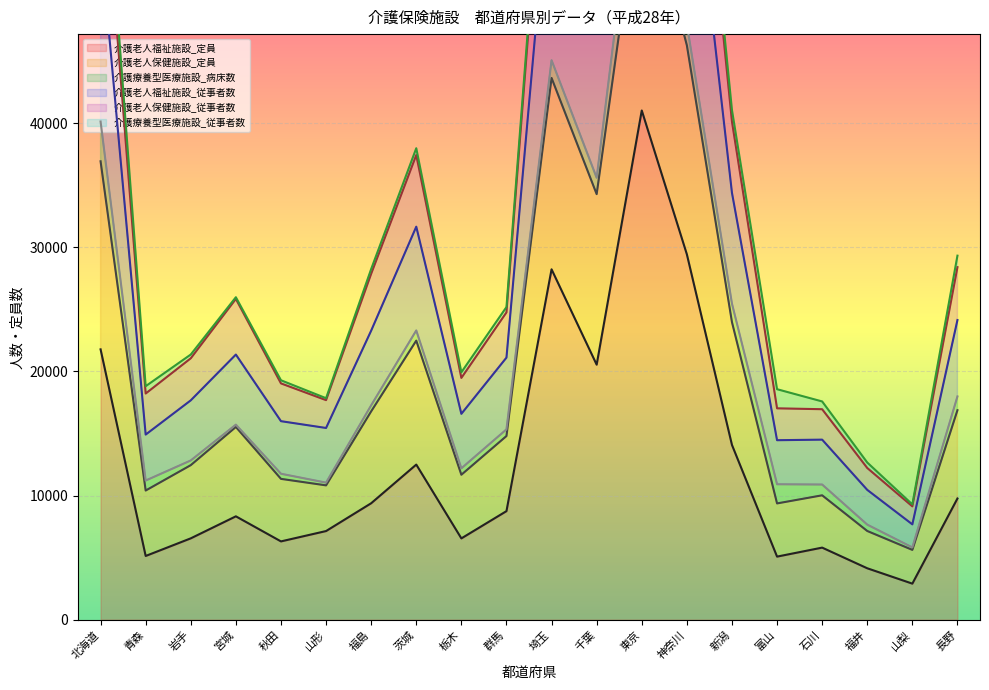

At which category is the sum across all series the highest?

東京